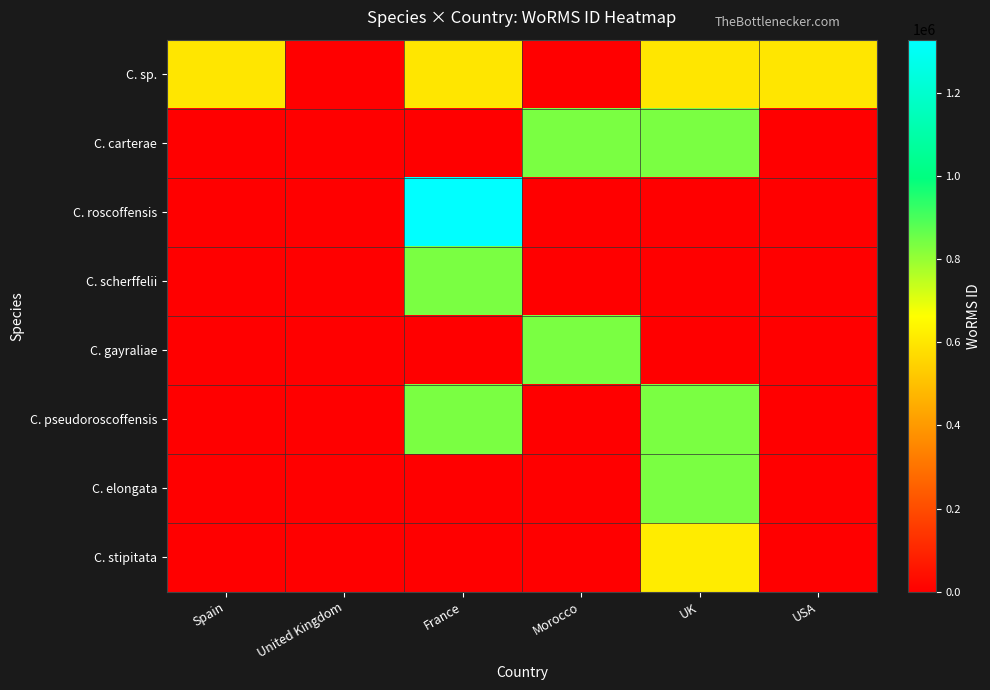

How many data points does each series have?

6